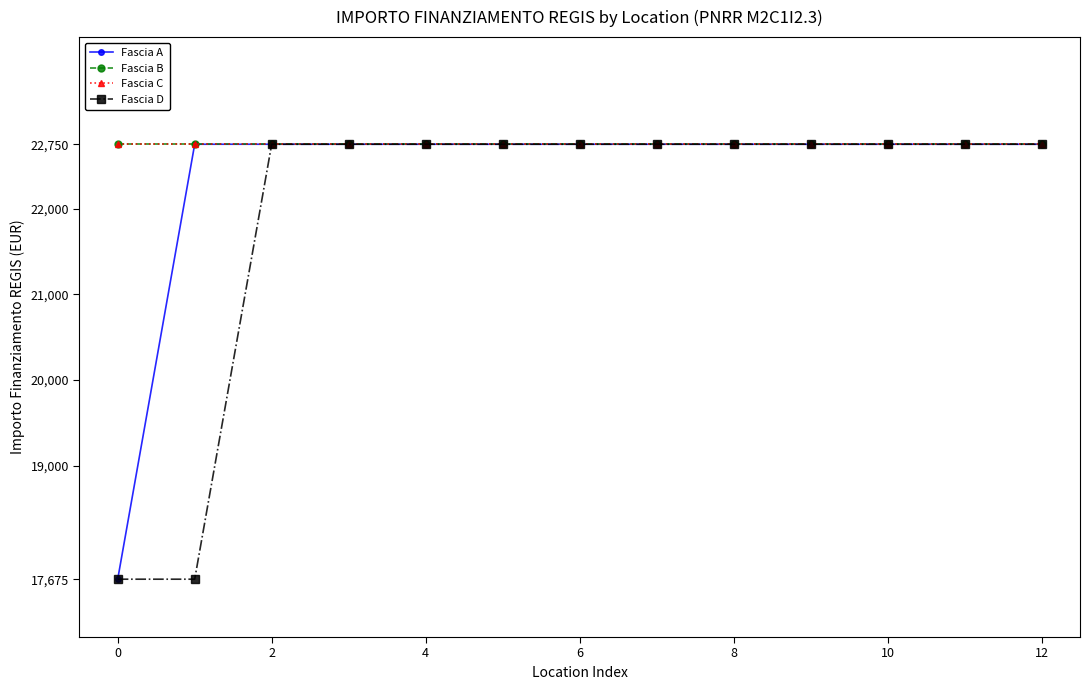

Reading left to right, extract all data points from this chart.

Fascia A: 17674.8	22750.0	22750.0	22750.0	22750.0	22750.0	22750.0	22750.0	22750.0	22750.0	22750.0	22750.0	22750.0
Fascia B: 22750.0	22750.0	22750.0	22750.0	22750.0	22750.0	22750.0	22750.0	22750.0	22750.0	22750.0	22750.0	22750.0
Fascia C: 22750.0	22750.0	22750.0	22750.0	22750.0	22750.0	22750.0	22750.0	22750.0	22750.0	22750.0	22750.0	22750.0
Fascia D: 17674.8	17674.8	22750.0	22750.0	22750.0	22750.0	22750.0	22750.0	22750.0	22750.0	22750.0	22750.0	22750.0